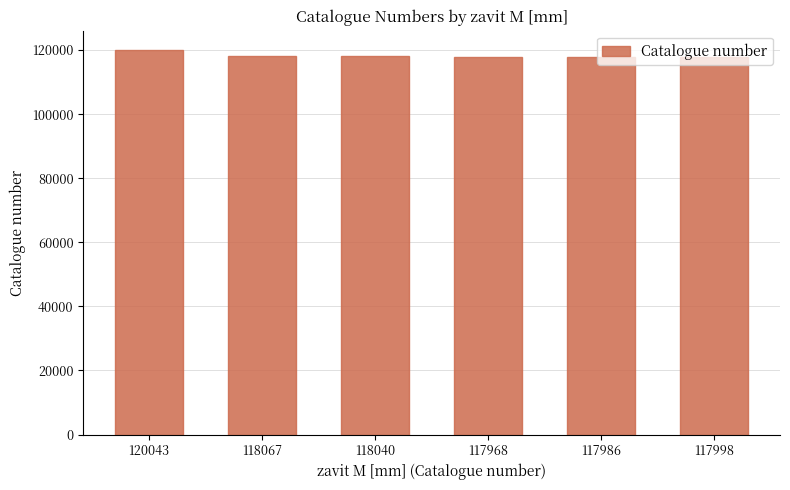

How many data points are less than 118040?

3